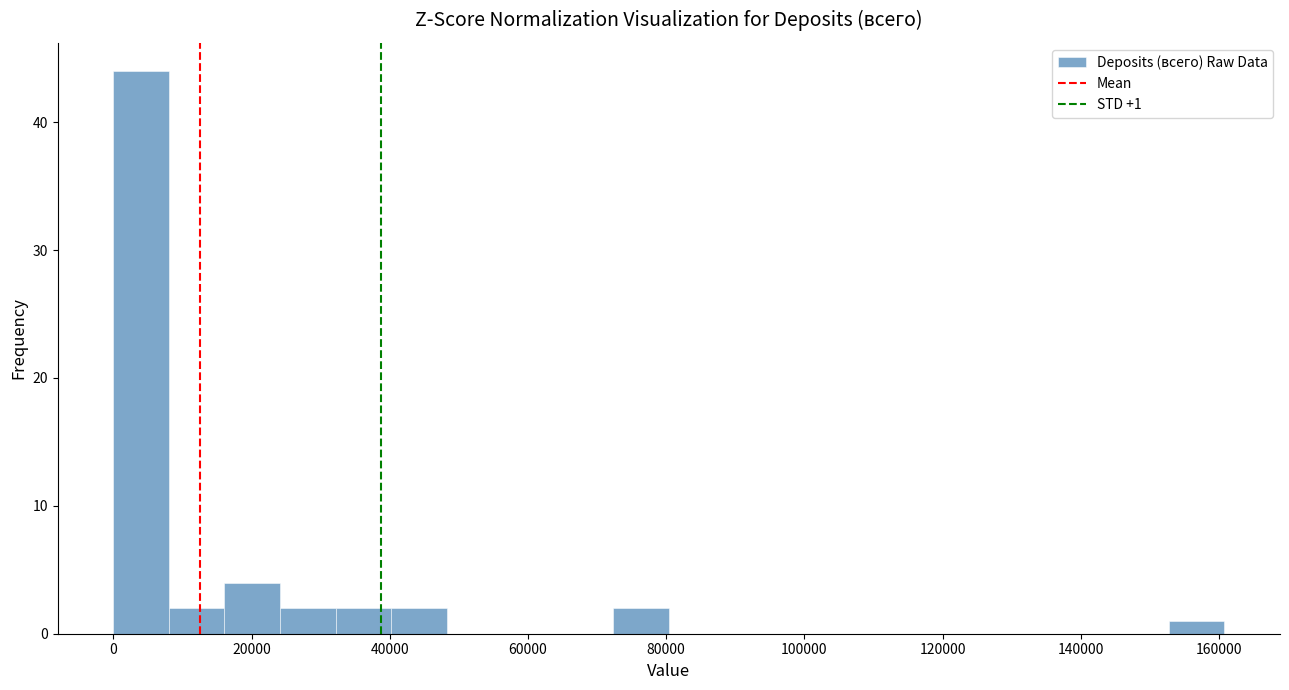

Over which range of the x-axis is the bar tallest?

0 to 8000